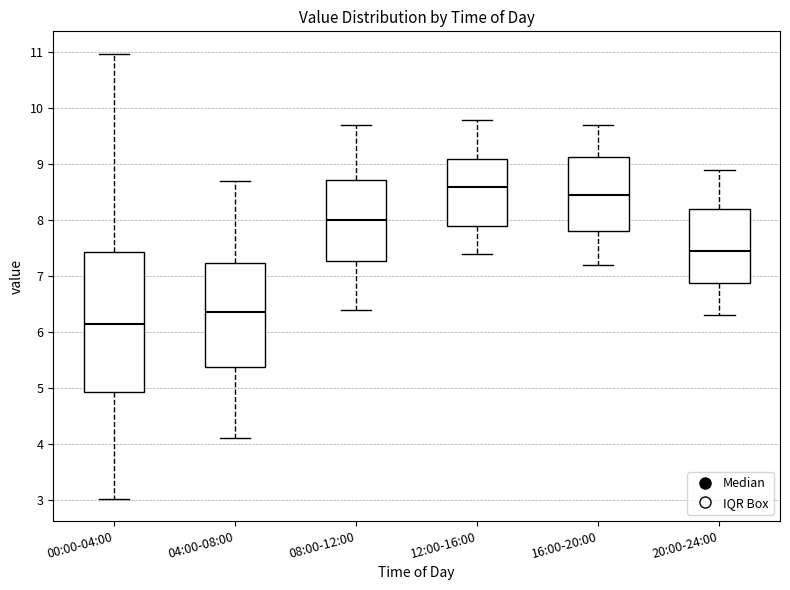

Which box has the lowest median line?

00:00-04:00